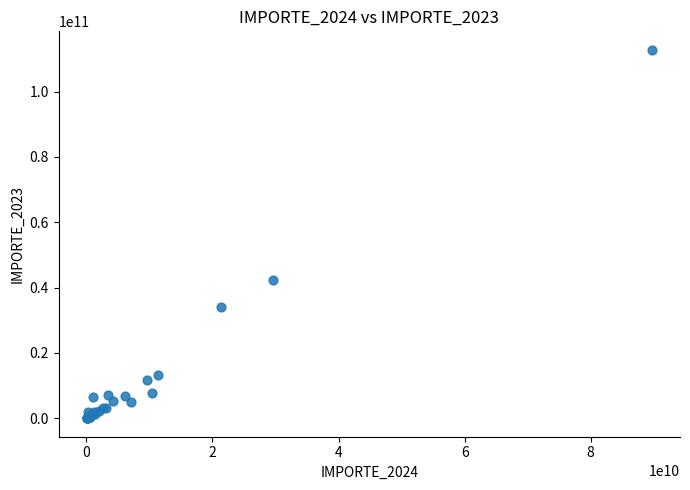

What Y value in the scatter plot is closest to 56412476966?

42291797416.3